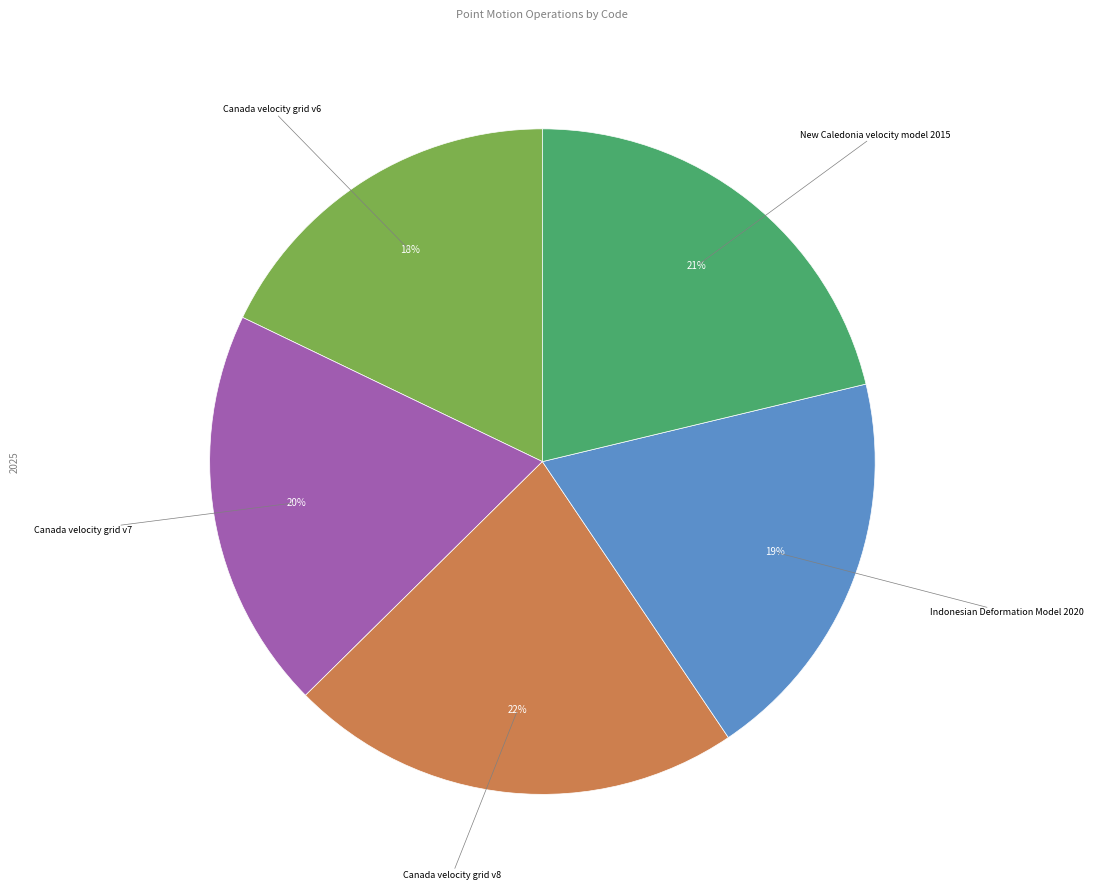

Is there a majority slice in this chart?

No